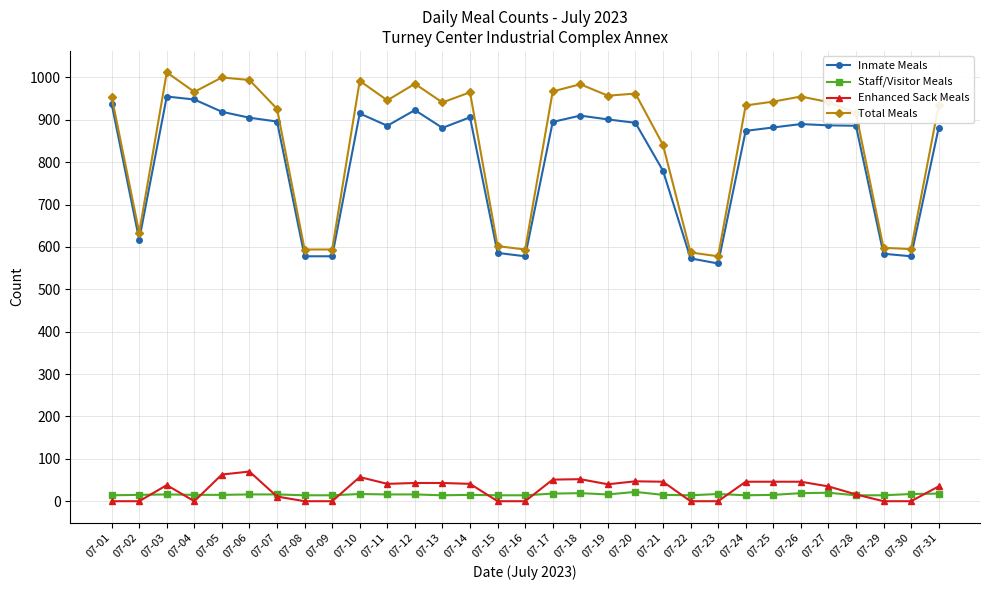

At which category does the chart reach its peak across all series?

07-03